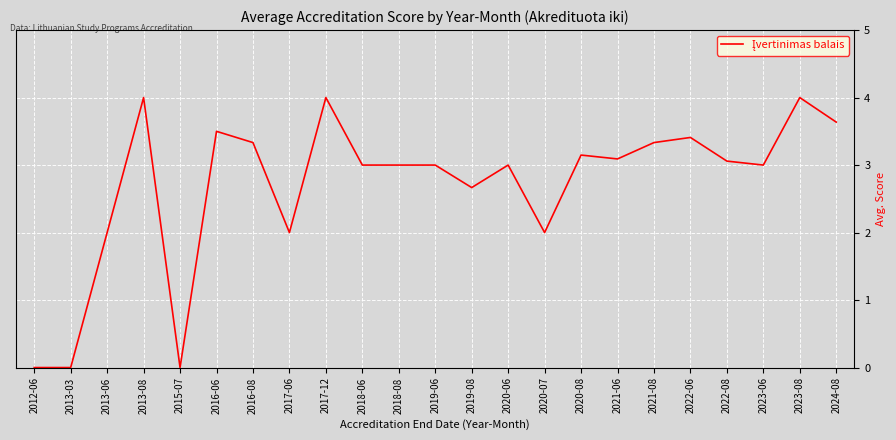

Read the value at 2024-08.

3.6